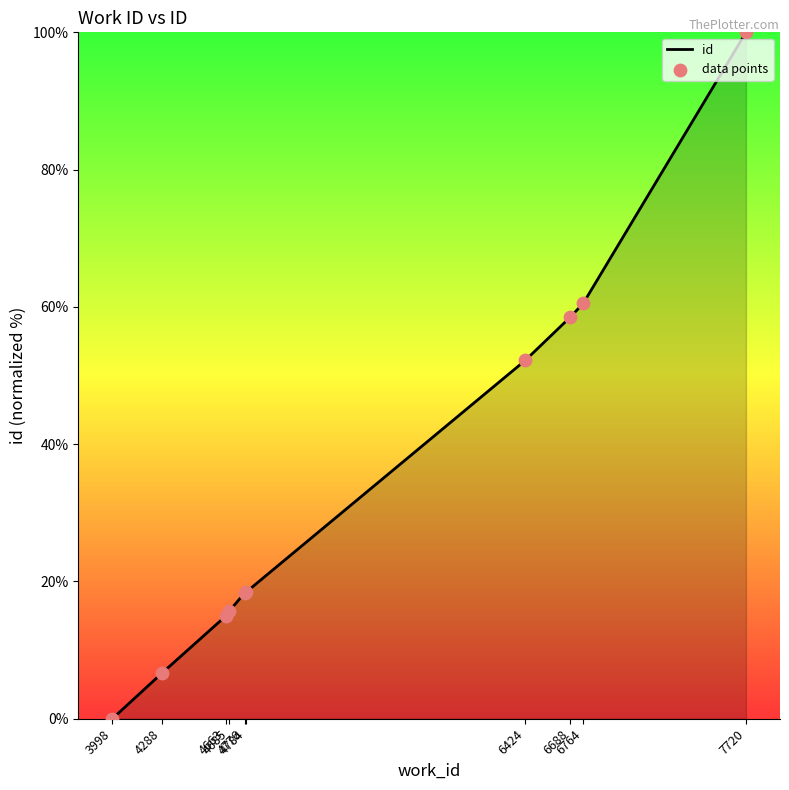

What is the greatest value displayed?

100.0